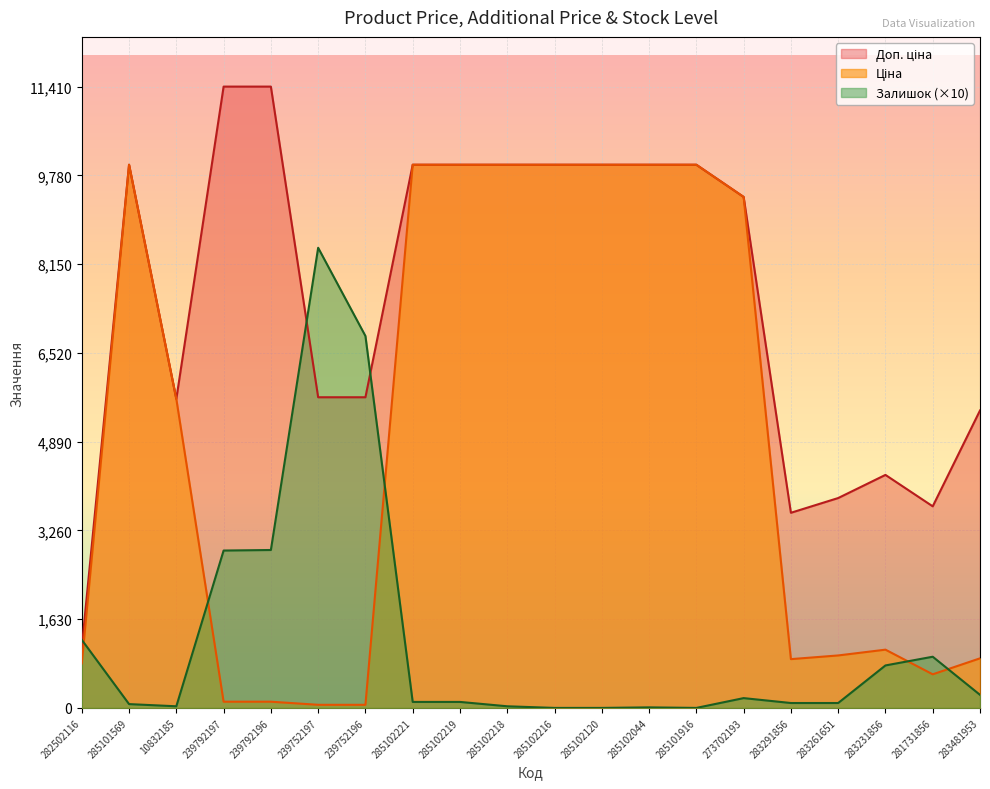

Which series has the largest total across all categories?

Доп. ціна